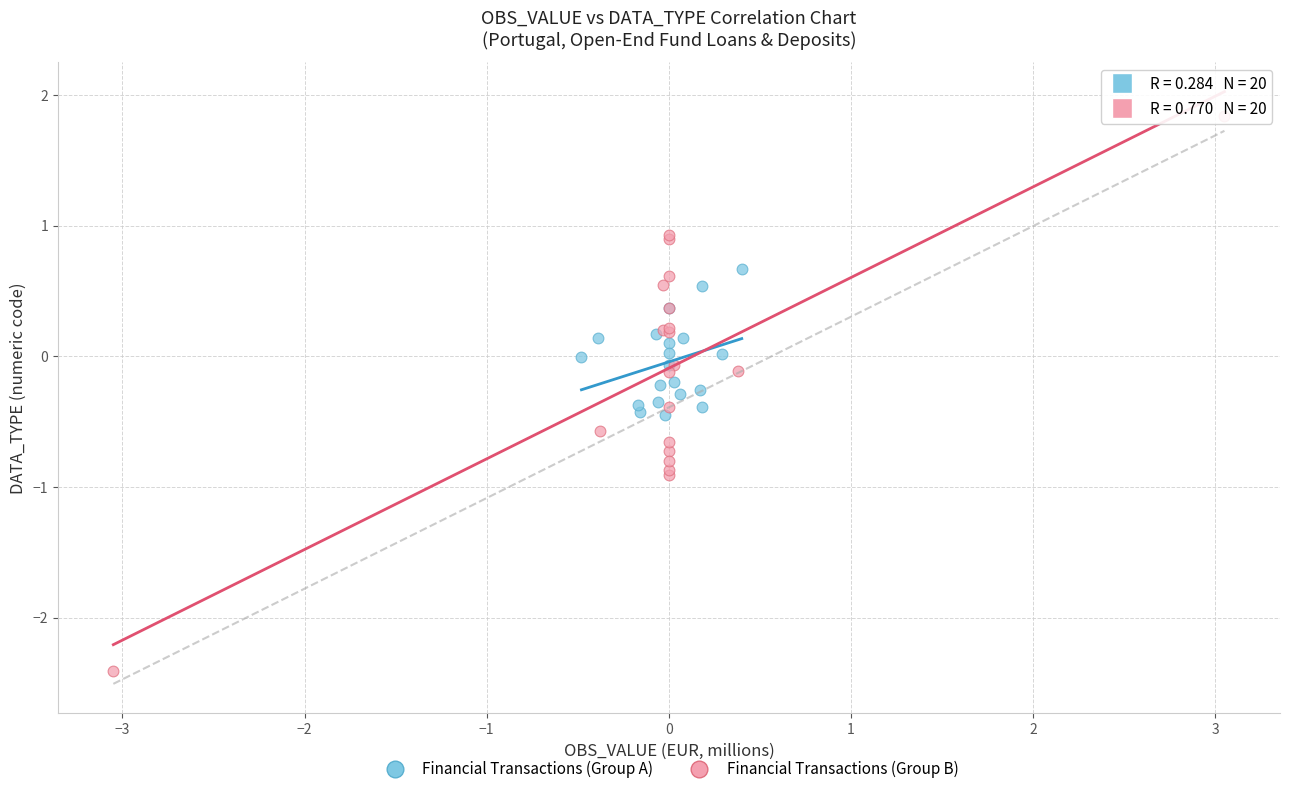

Which series has the widest spread of Y values?

Financial Transactions (Group B)